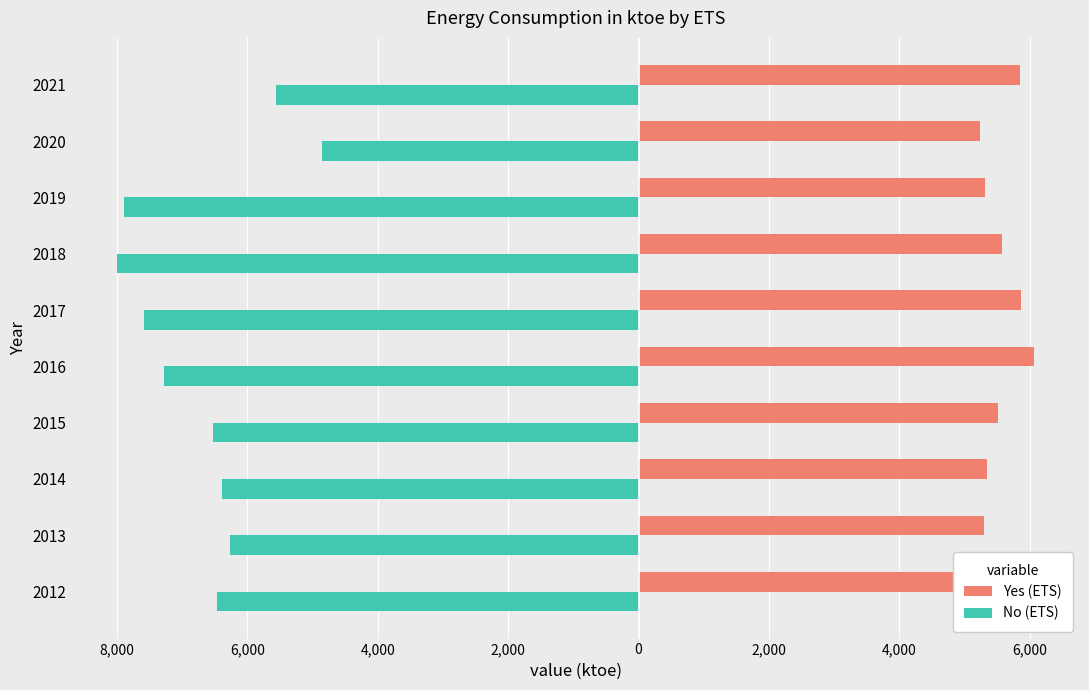

What are all the series names shown in the legend?

Yes (ETS), No (ETS)